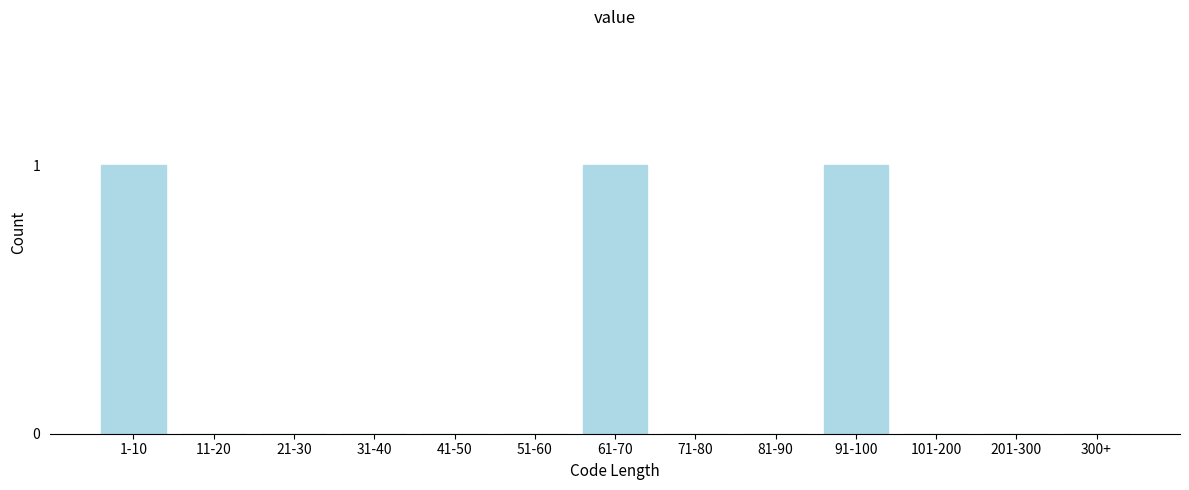

Reading left to right, transcribe all the data shown in this chart.

1-10=1	11-20=0	21-30=0	31-40=0	41-50=0	51-60=0	61-70=1	71-80=0	81-90=0	91-100=1	101-200=0	201-300=0	300+=0